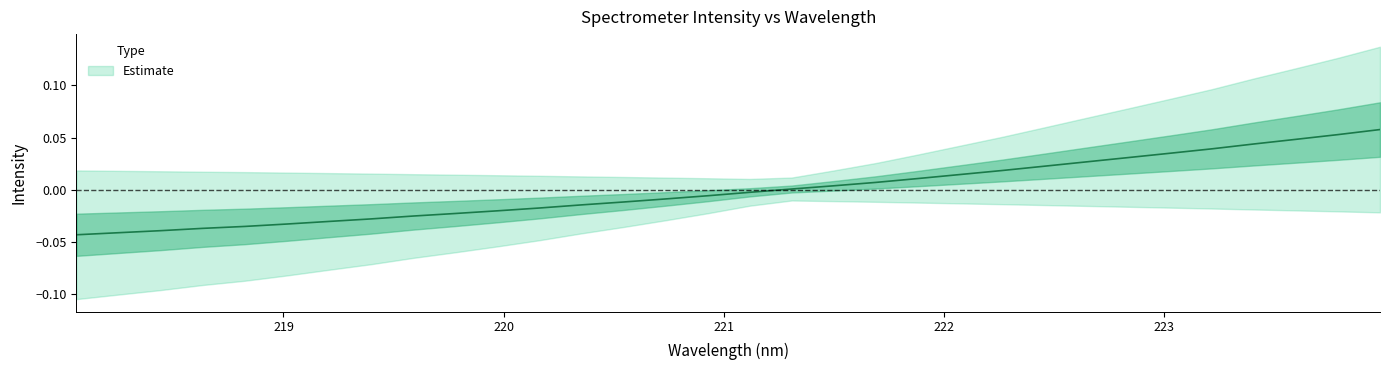

Does the chart display data point markers on the line(s)?

No